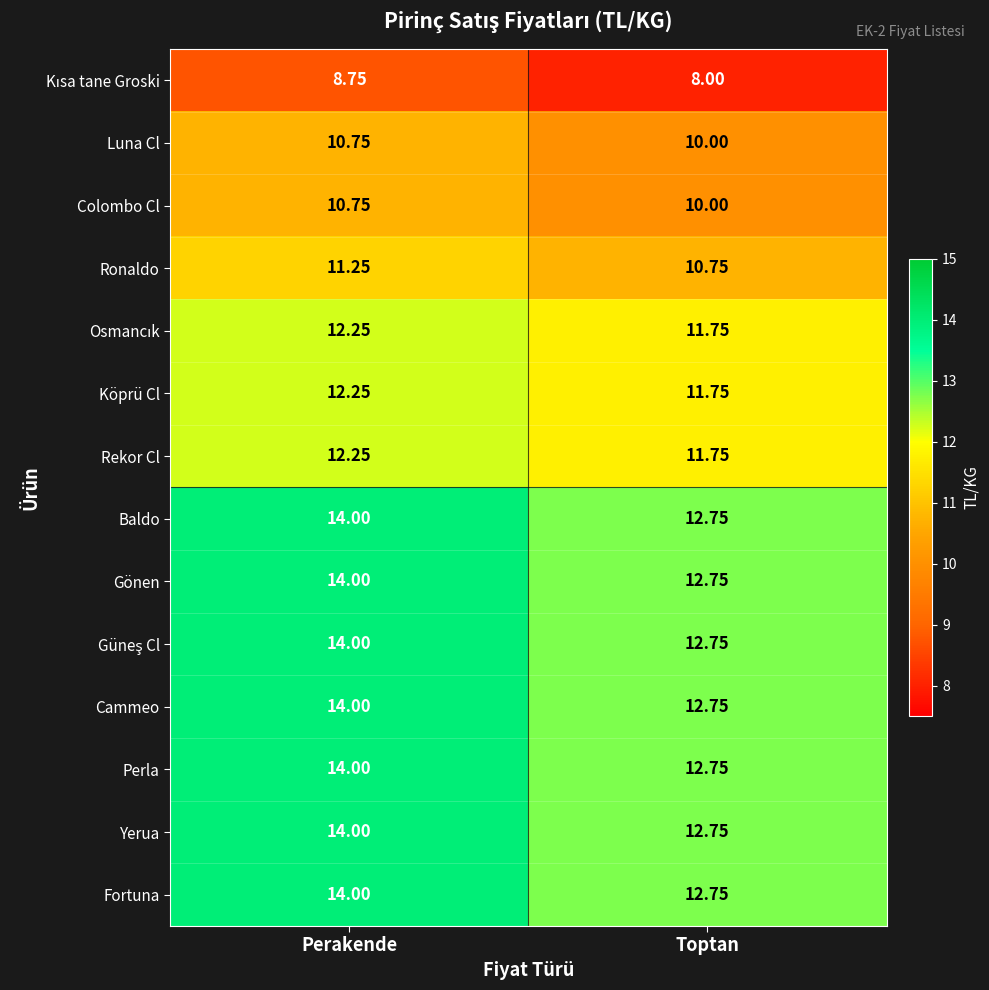

Count the number of data series in this chart.

14